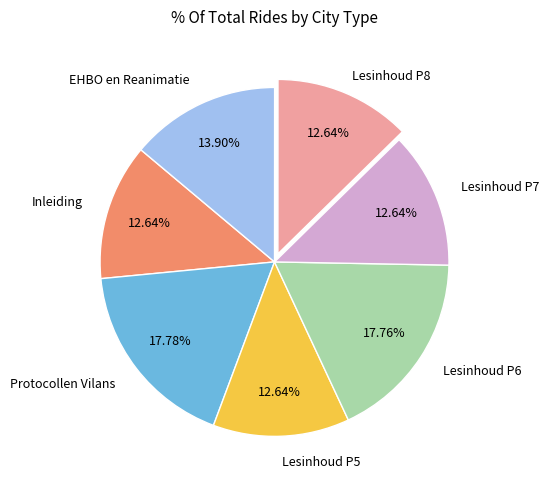

Count the number of slices in the pie.

7